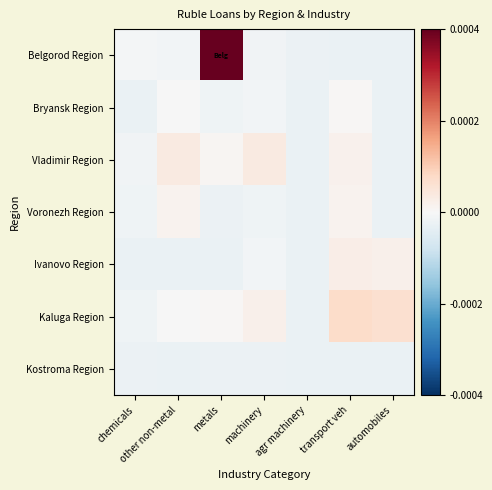

Which series changed the most between other non-metal and metals?

Belgorod Region